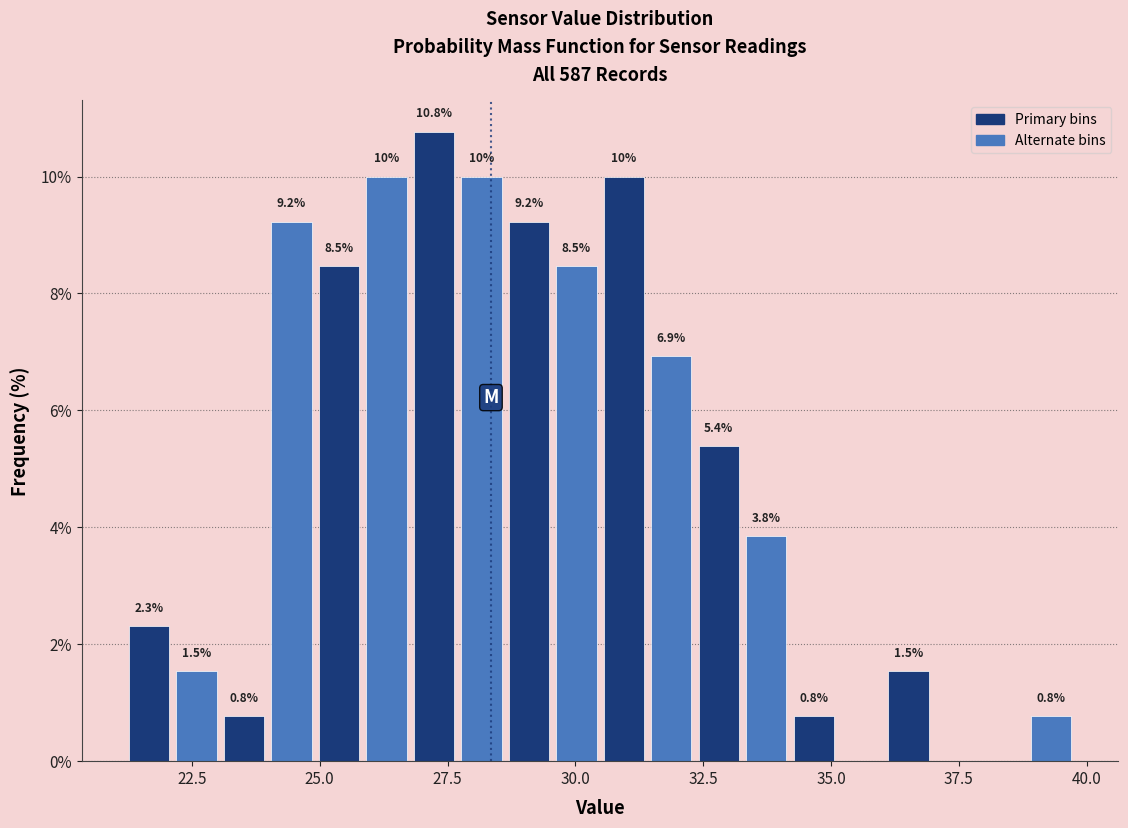

Around what value on the x-axis is the tallest bar? Give the approximate position of its centre, as read against the axis.

27.0